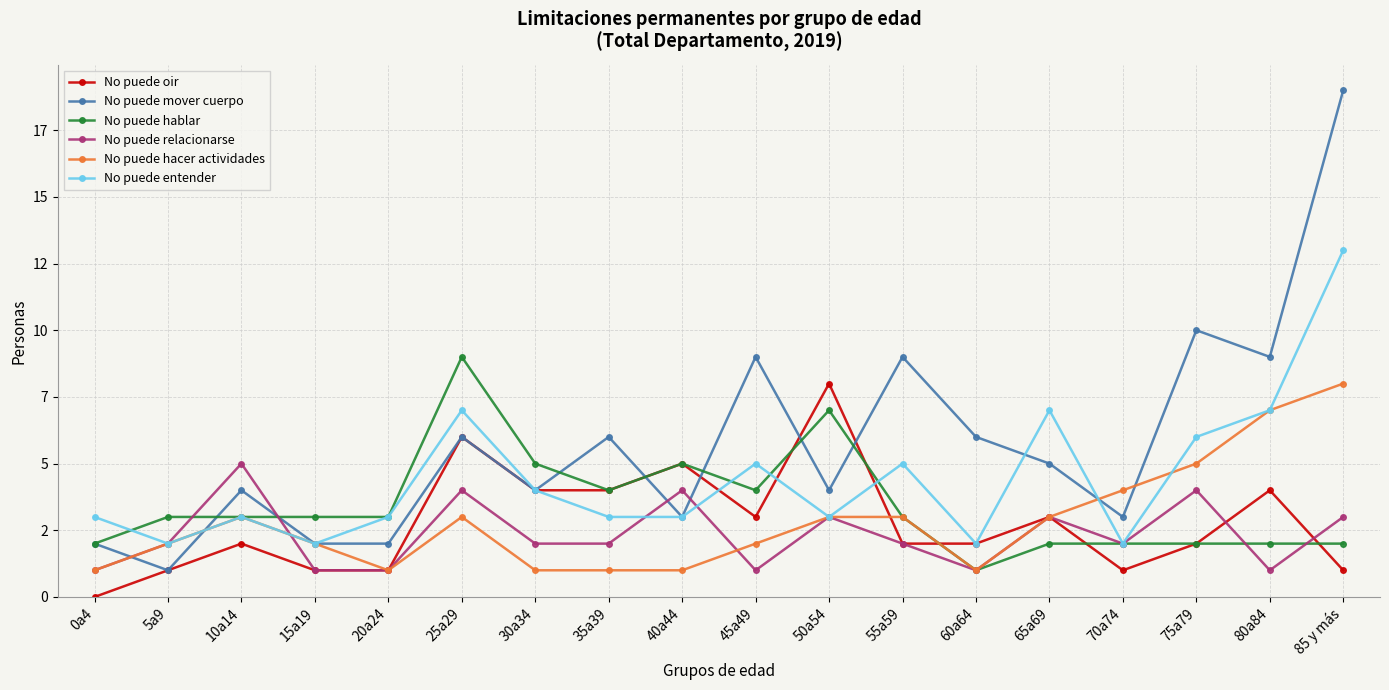

What is the total value across all series at 85 y más?

46